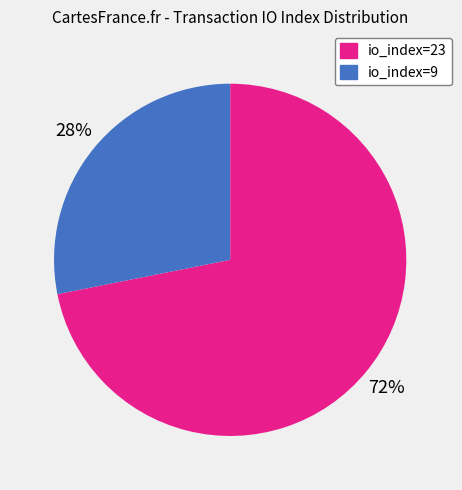

Is the sum of io_index=9 and io_index=23 greater than half?

Yes